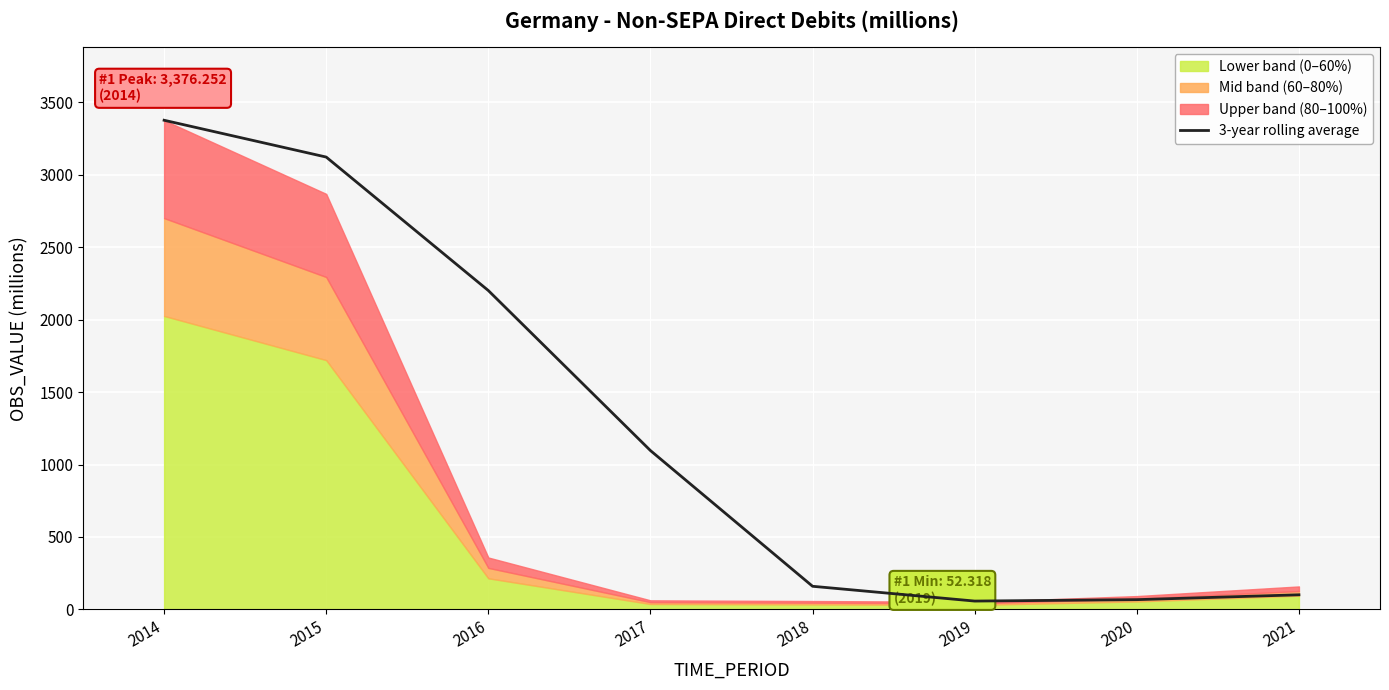

True or false: the data shows 3376.3 at 2014.

True